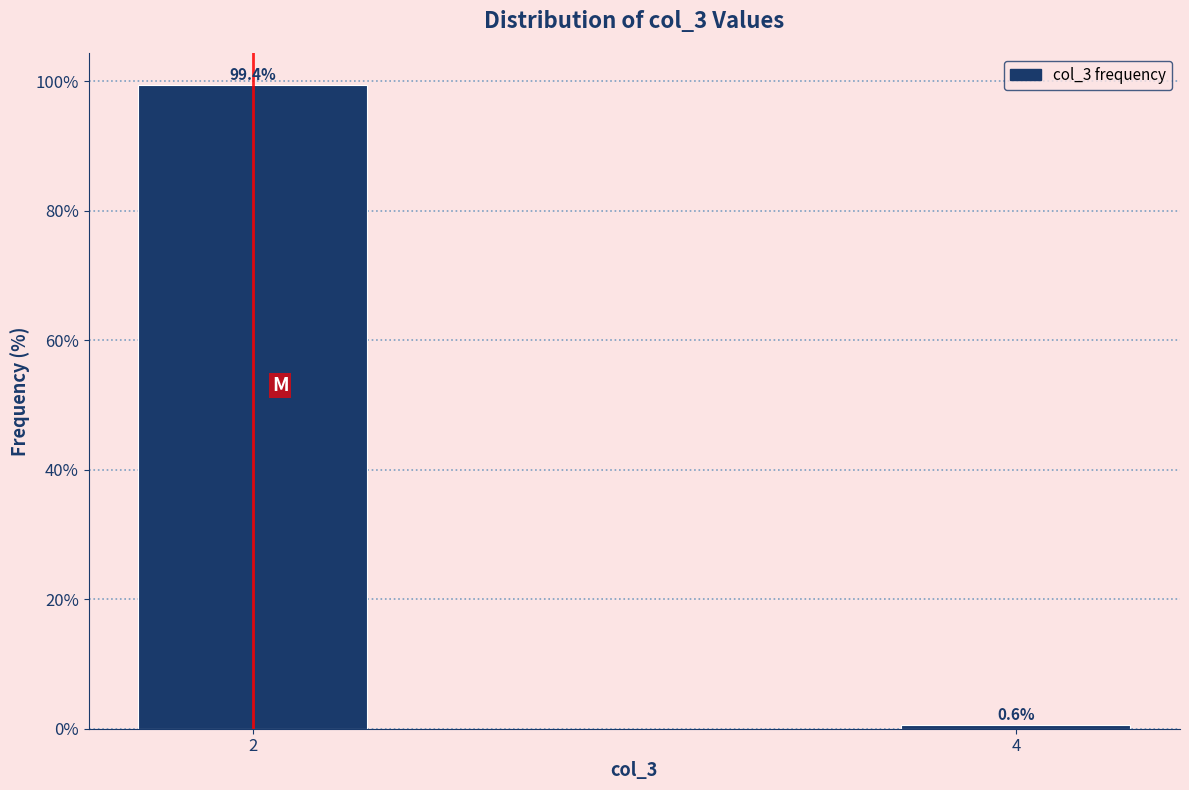

Reading right to left, transcribe all the data shown in this chart.

4=0.6	2=99.4